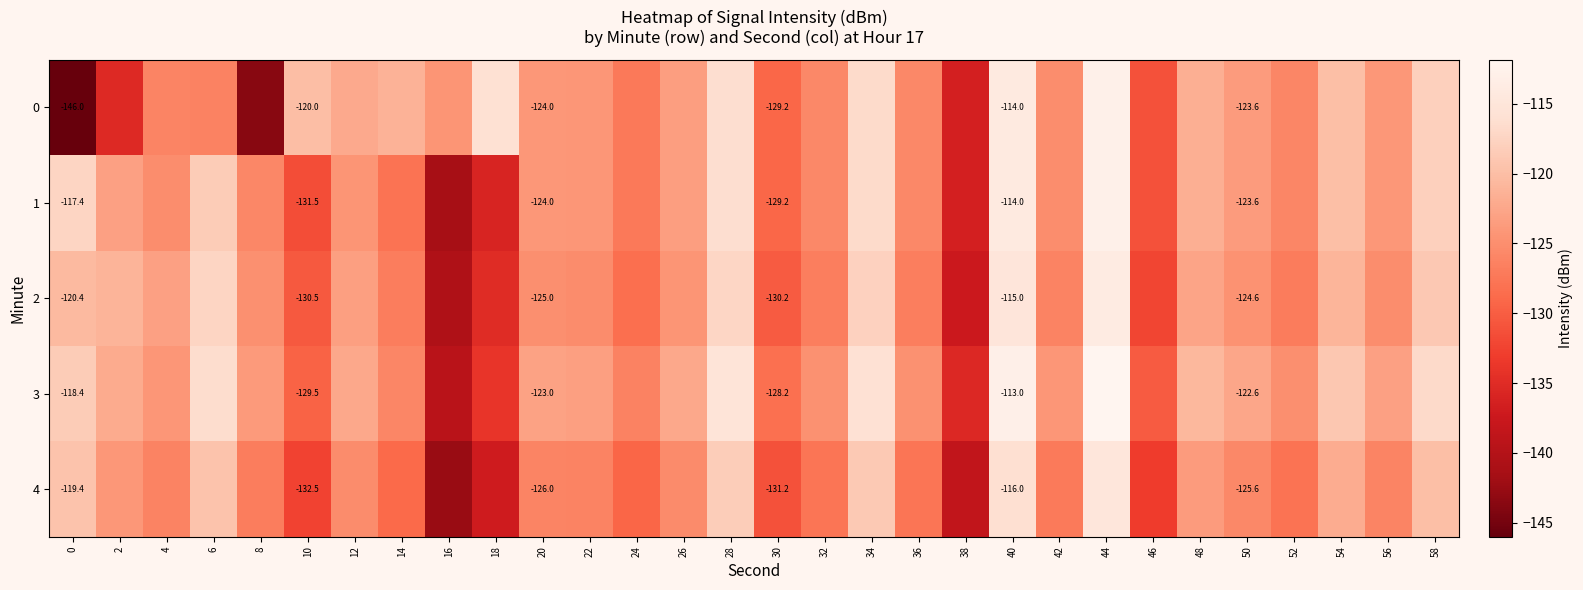

What is the approximate value of 2 at 16?

-140.4